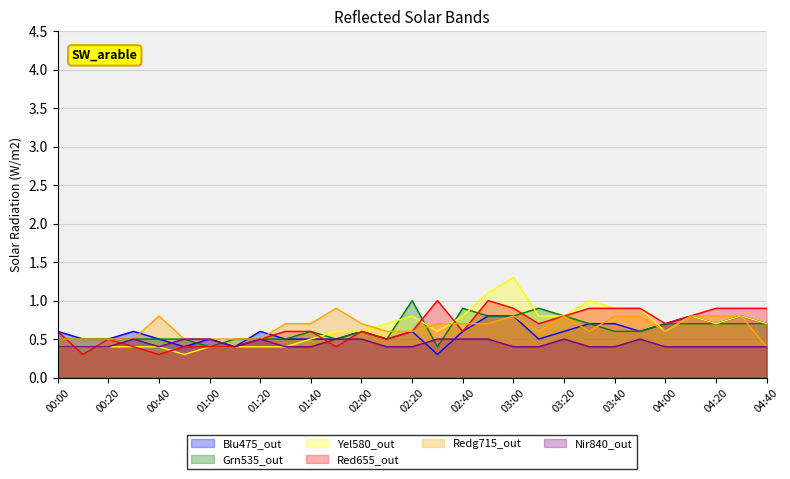

What is the maximum value for Grn535_out?

1.0